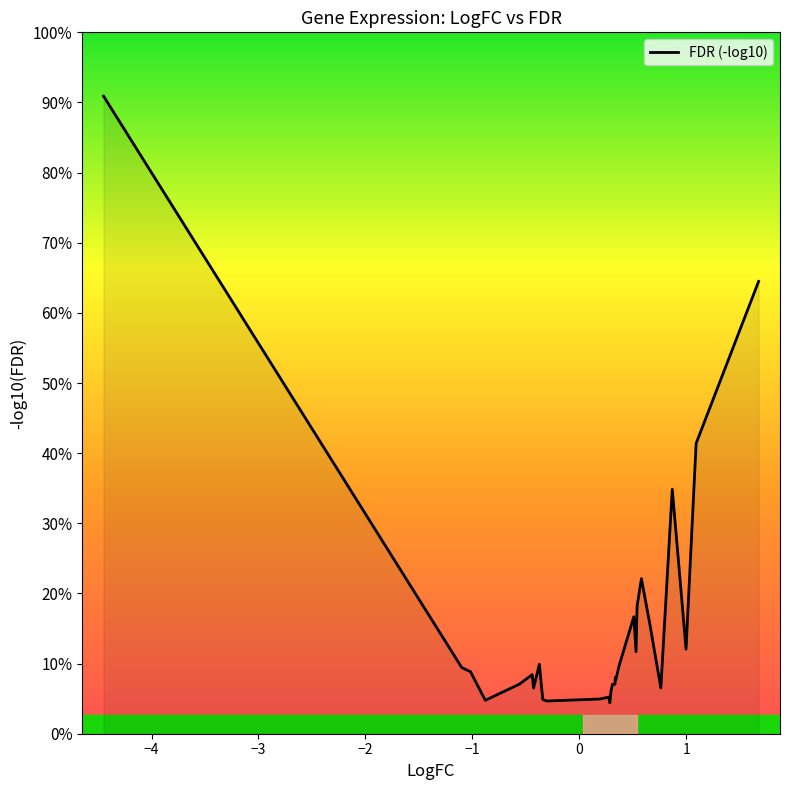

Does the chart display data point markers on the line(s)?

No